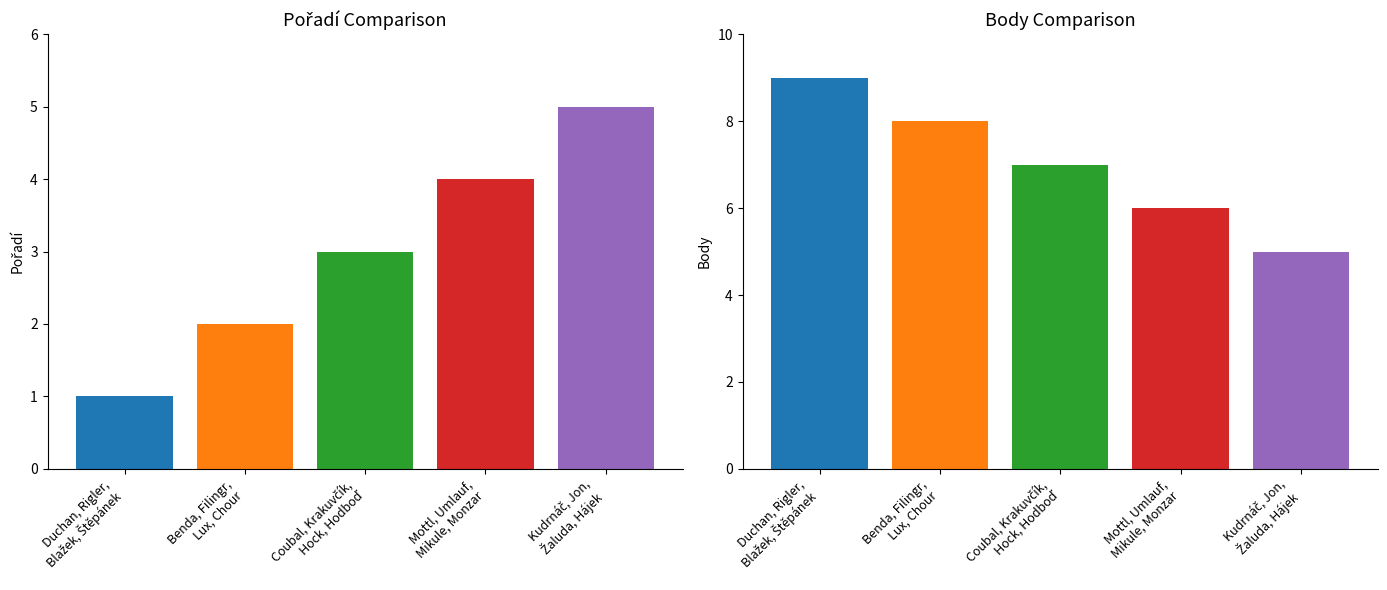

Reading left to right, list all the values displayed in this chart.

Pořadí: 1	2	3	4	5
Body: 9	8	7	6	5